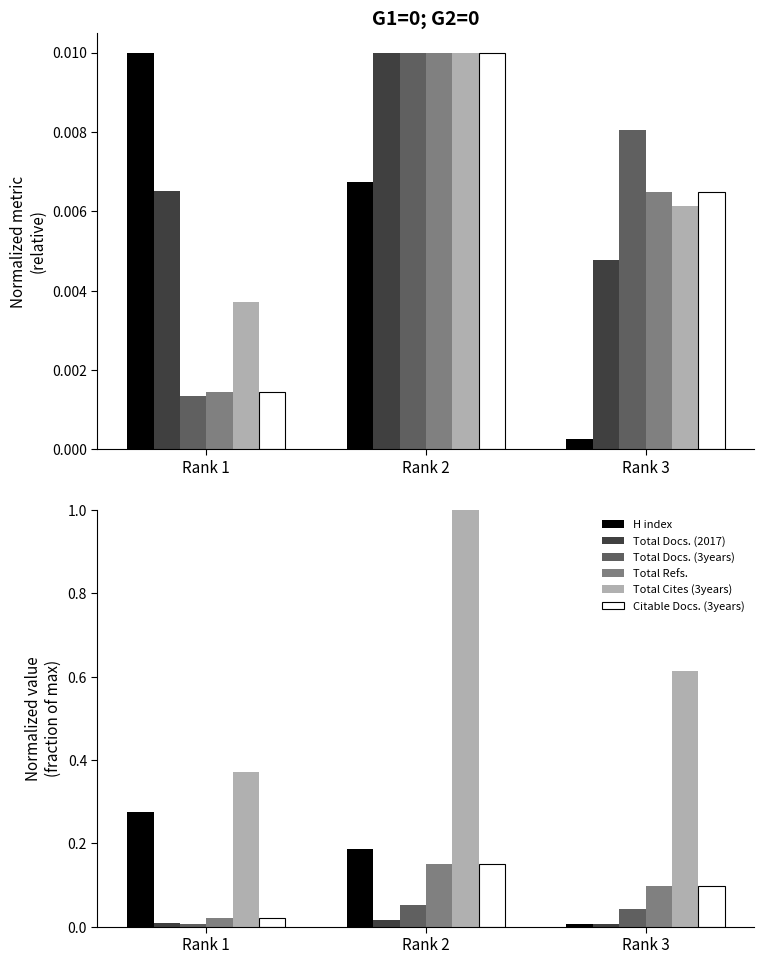

How many bars are there in each group?

6